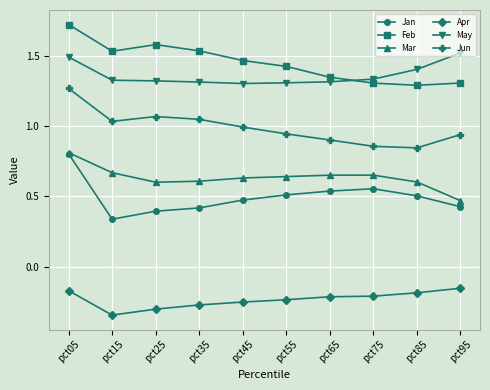

How many lines are shown in the chart?

6